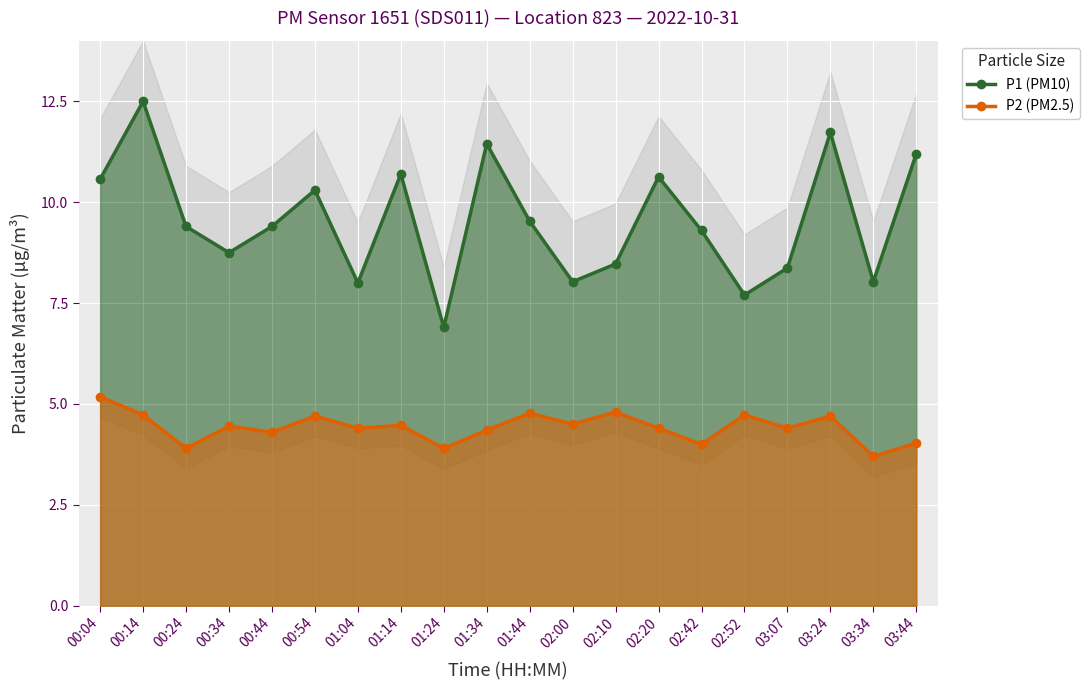

Which series has the largest total across all categories?

P1 (PM10)